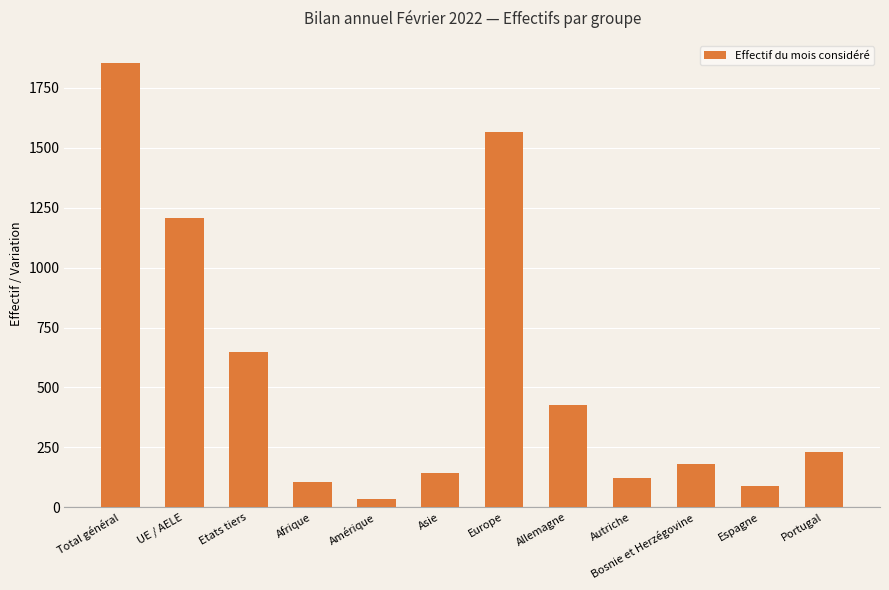

What position from the left is Espagne?

11